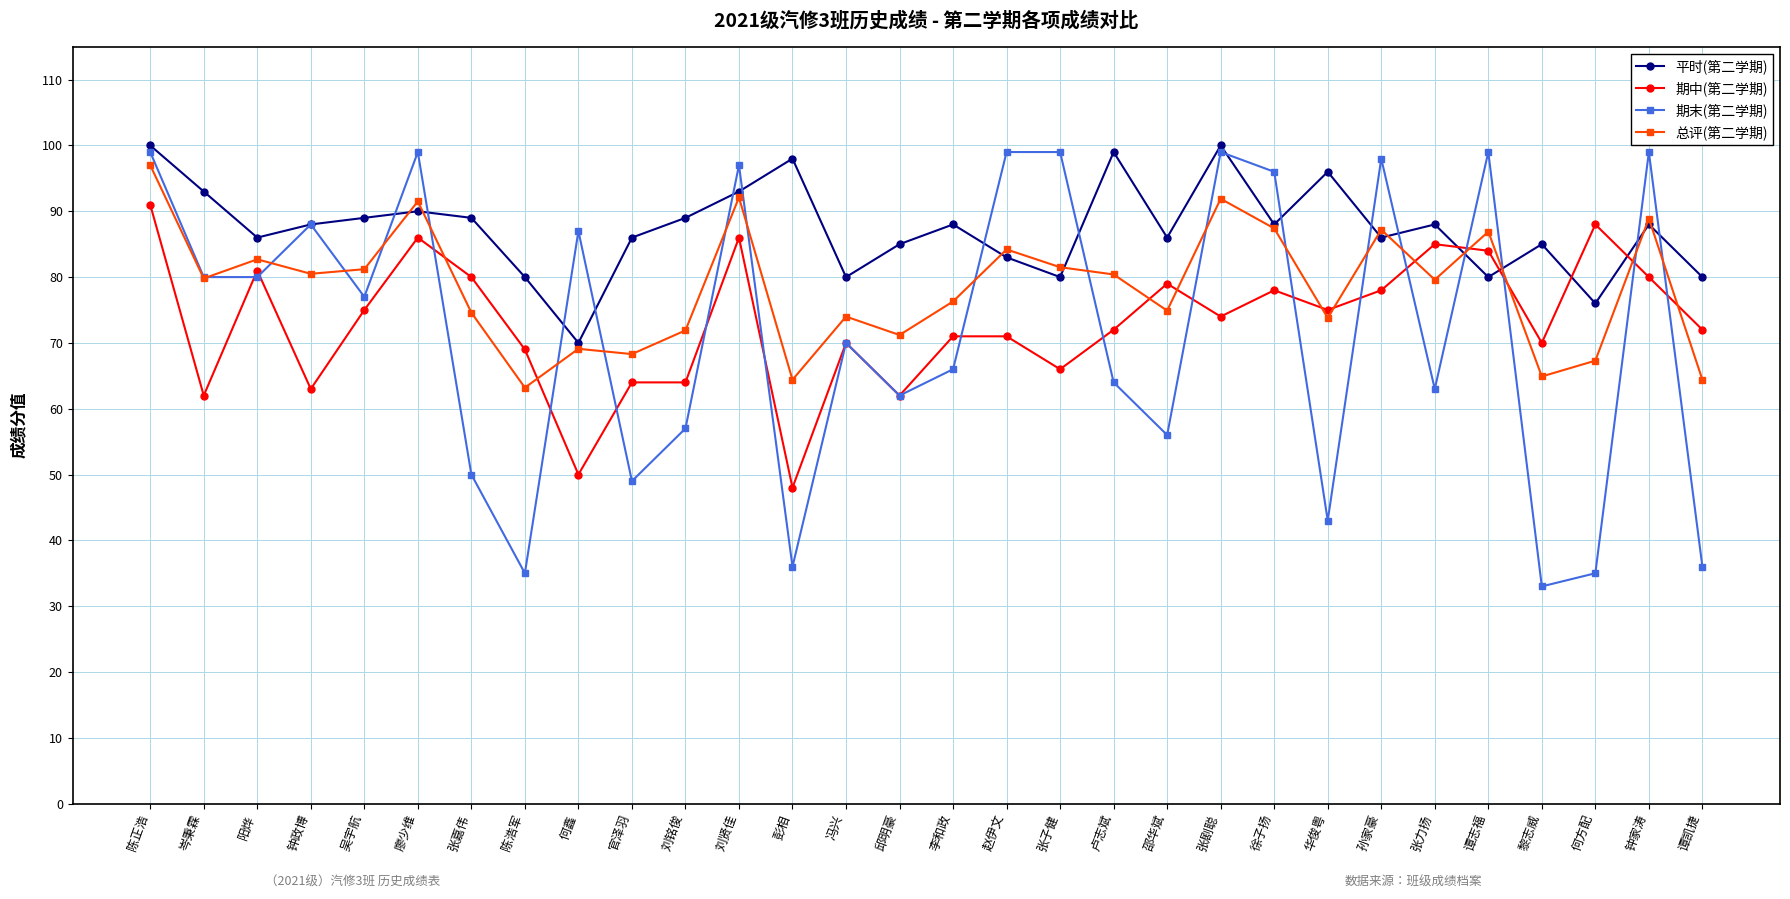

What is the sum of all 期中(第二学期) values?

2194.0